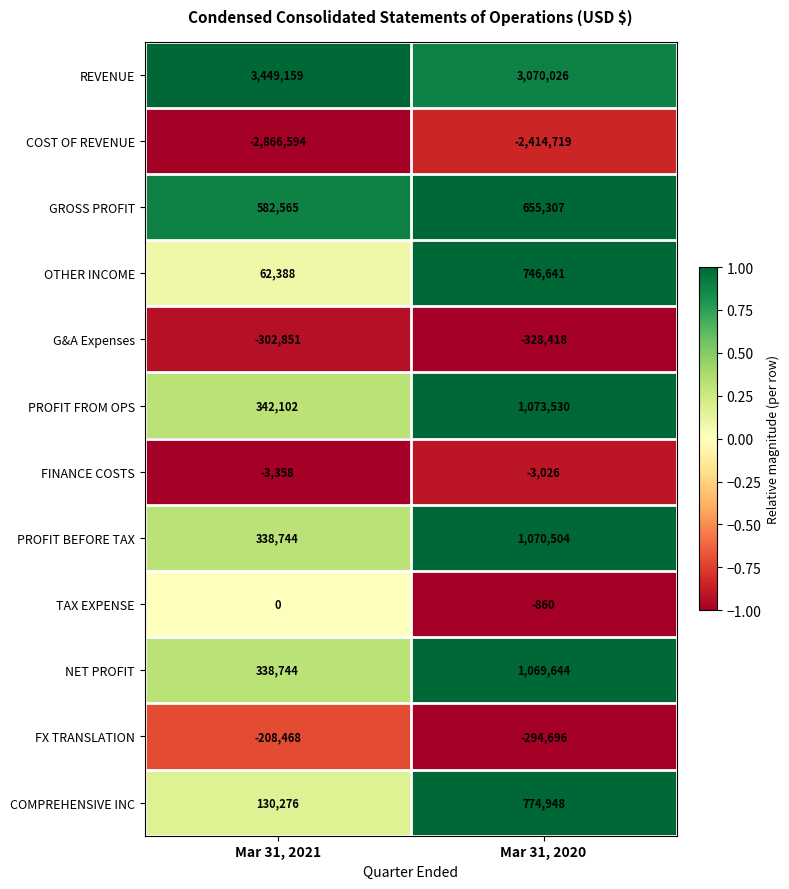

Reading left to right, extract all data points from this chart.

REVENUE: Mar 31, 2021=3449159	Mar 31, 2020=3070026
COST OF REVENUE: Mar 31, 2021=-2866594	Mar 31, 2020=-2414719
GROSS PROFIT: Mar 31, 2021=582565	Mar 31, 2020=655307
OTHER INCOME: Mar 31, 2021=62388	Mar 31, 2020=746641
G&A Expenses: Mar 31, 2021=-302851	Mar 31, 2020=-328418
PROFIT FROM OPS: Mar 31, 2021=342102	Mar 31, 2020=1073530
FINANCE COSTS: Mar 31, 2021=-3358	Mar 31, 2020=-3026
PROFIT BEFORE TAX: Mar 31, 2021=338744	Mar 31, 2020=1070504
TAX EXPENSE: Mar 31, 2021=0	Mar 31, 2020=-860
NET PROFIT: Mar 31, 2021=338744	Mar 31, 2020=1069644
FX TRANSLATION: Mar 31, 2021=-208468	Mar 31, 2020=-294696
COMPREHENSIVE INC: Mar 31, 2021=130276	Mar 31, 2020=774948